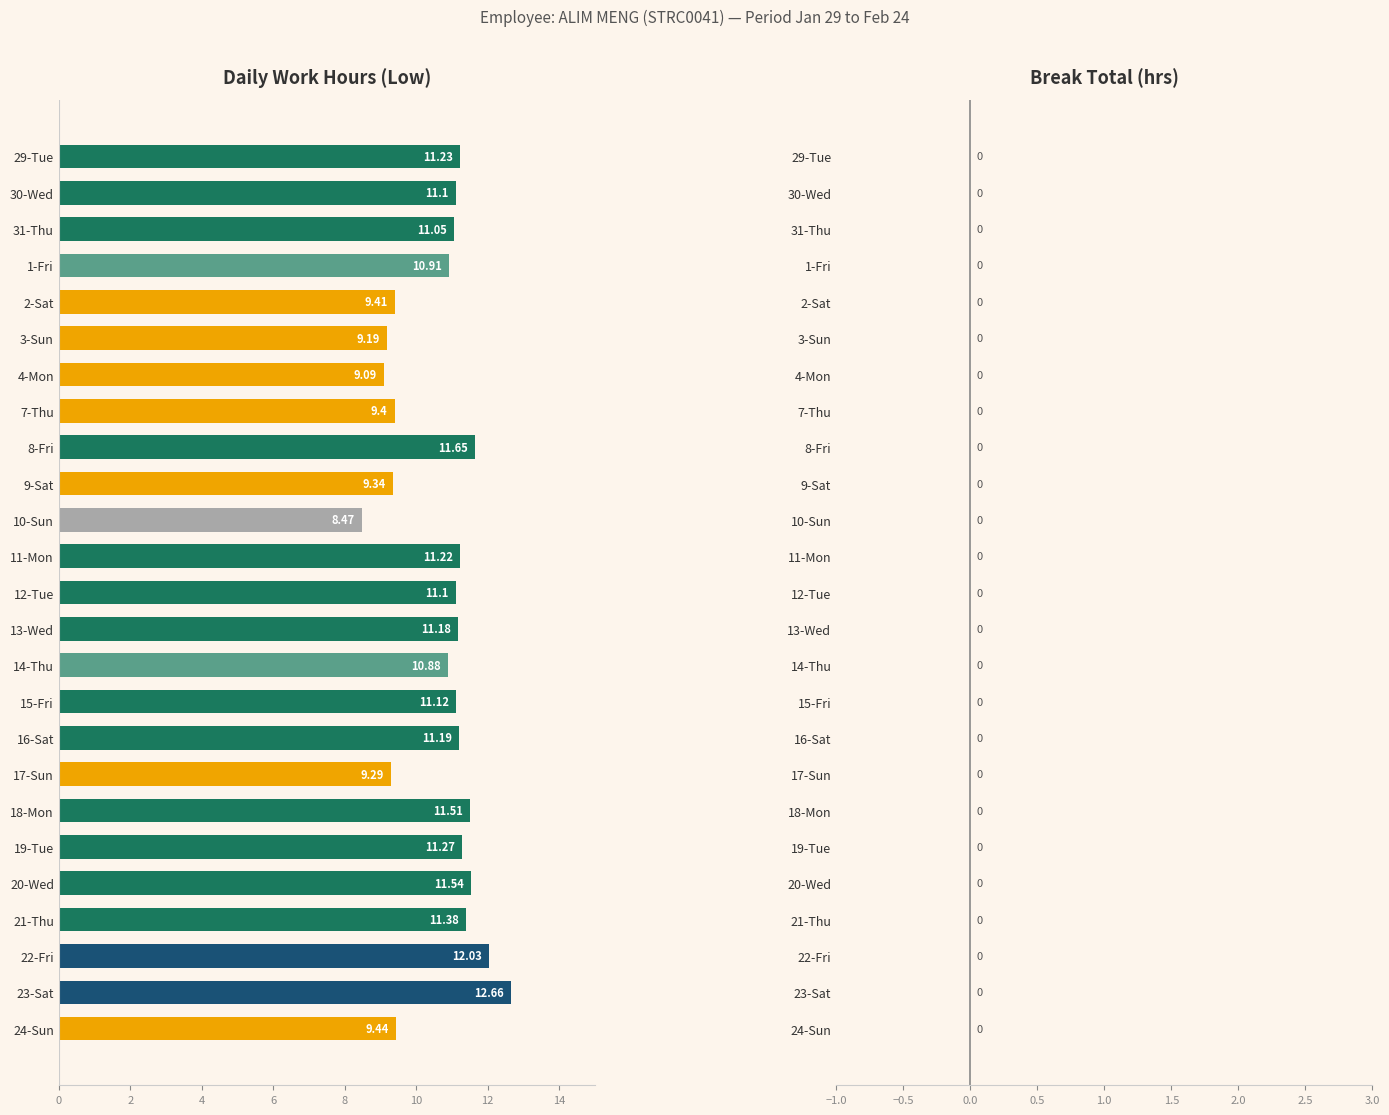

What is the difference between the maximum and minimum values?

4.2